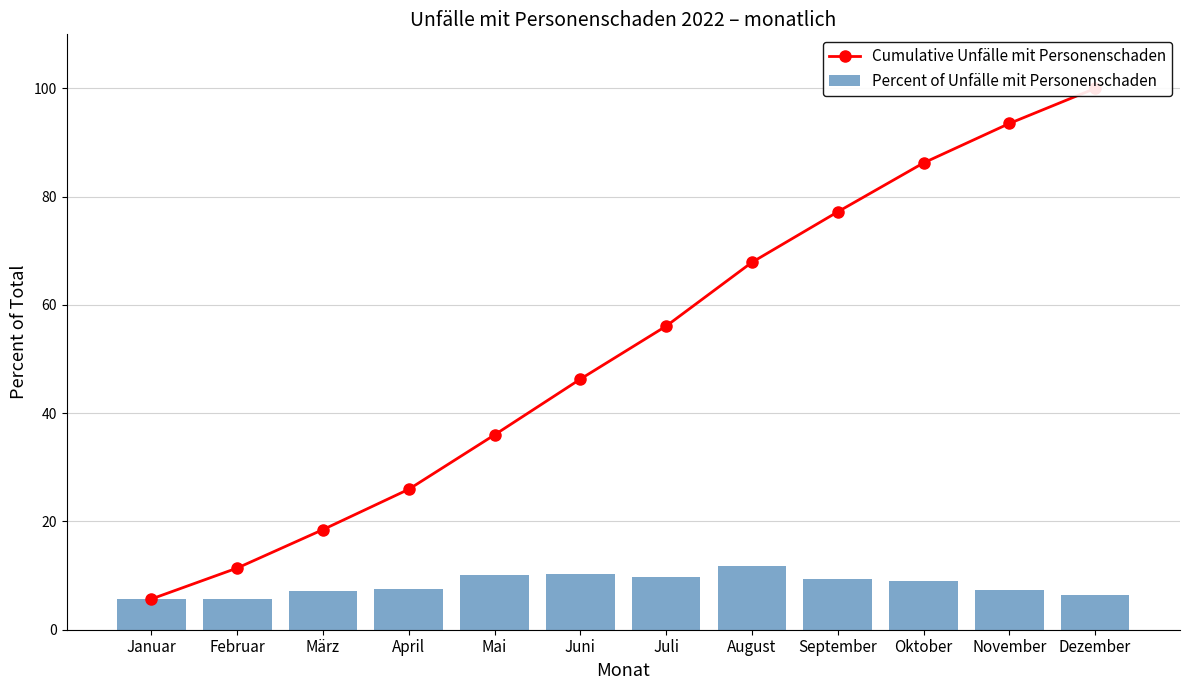

At which label does Cumulative Unfälle mit Personenschaden reach its peak?

Dezember